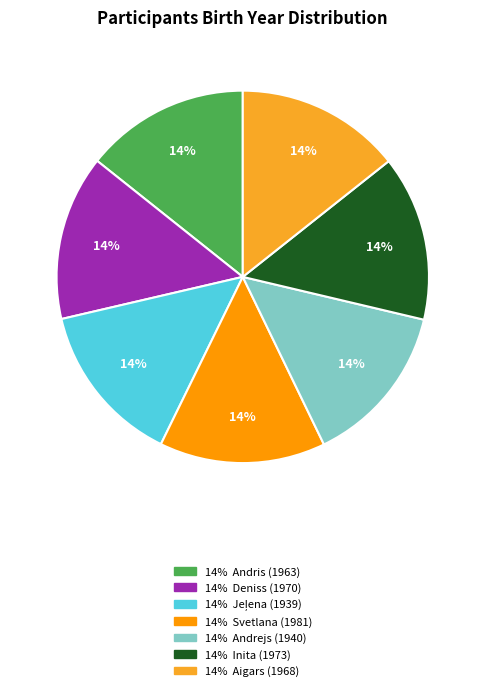

Is there any slice that represents more than half of the pie?

No